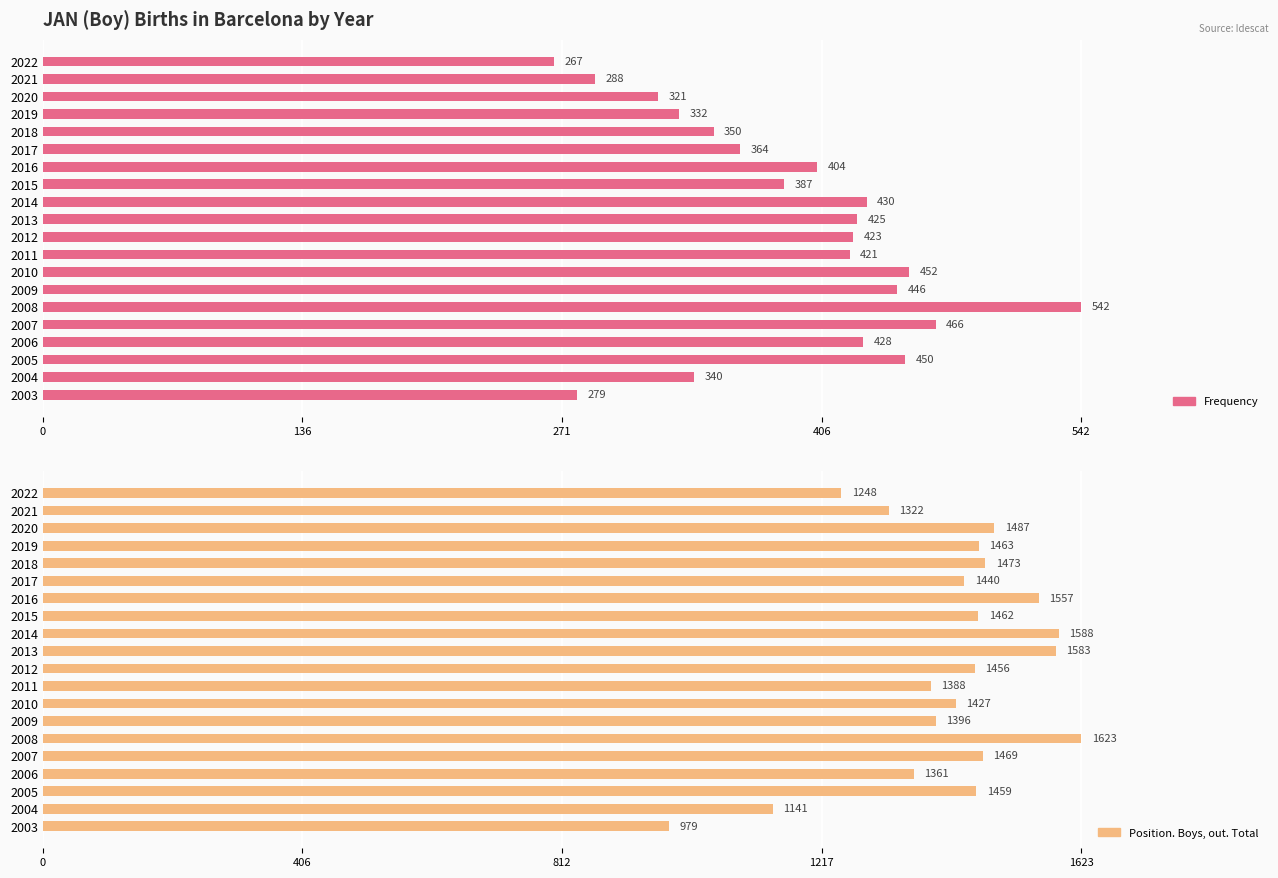

What are all the series names shown in the legend?

Frequency, Position. Boys, out. Total